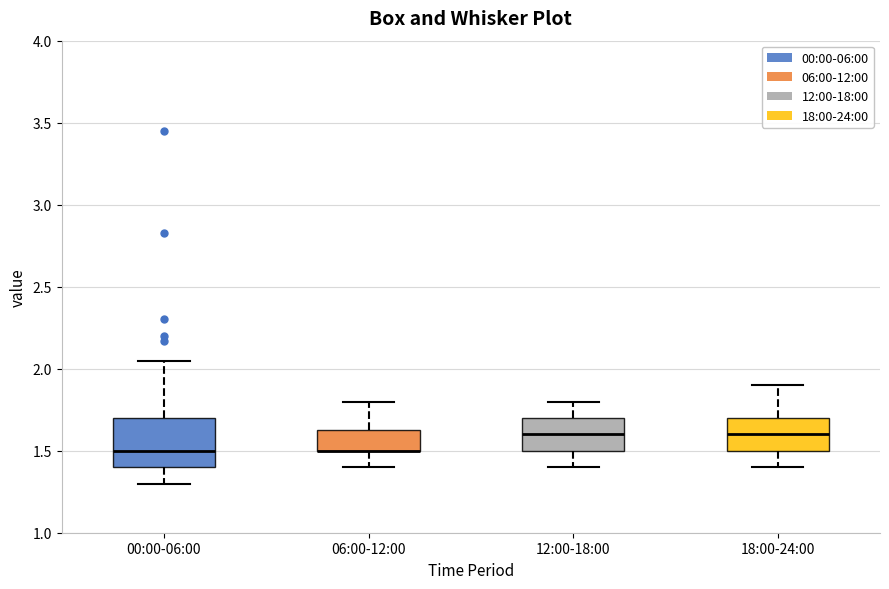

Which box is the tallest, from its lower edge to its upper edge?

00:00-06:00